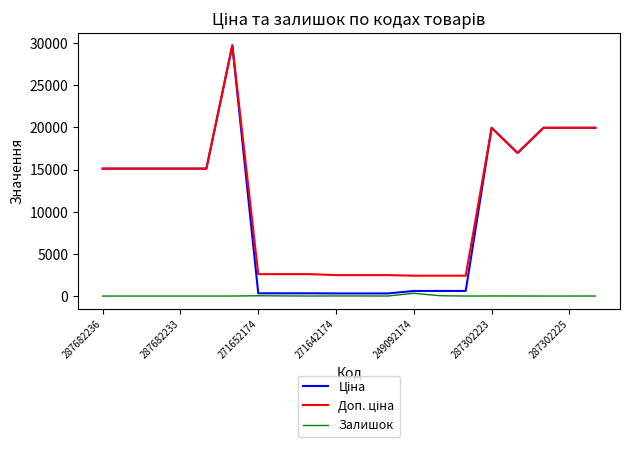

At how many categories does at least one series exceed 4316?

11